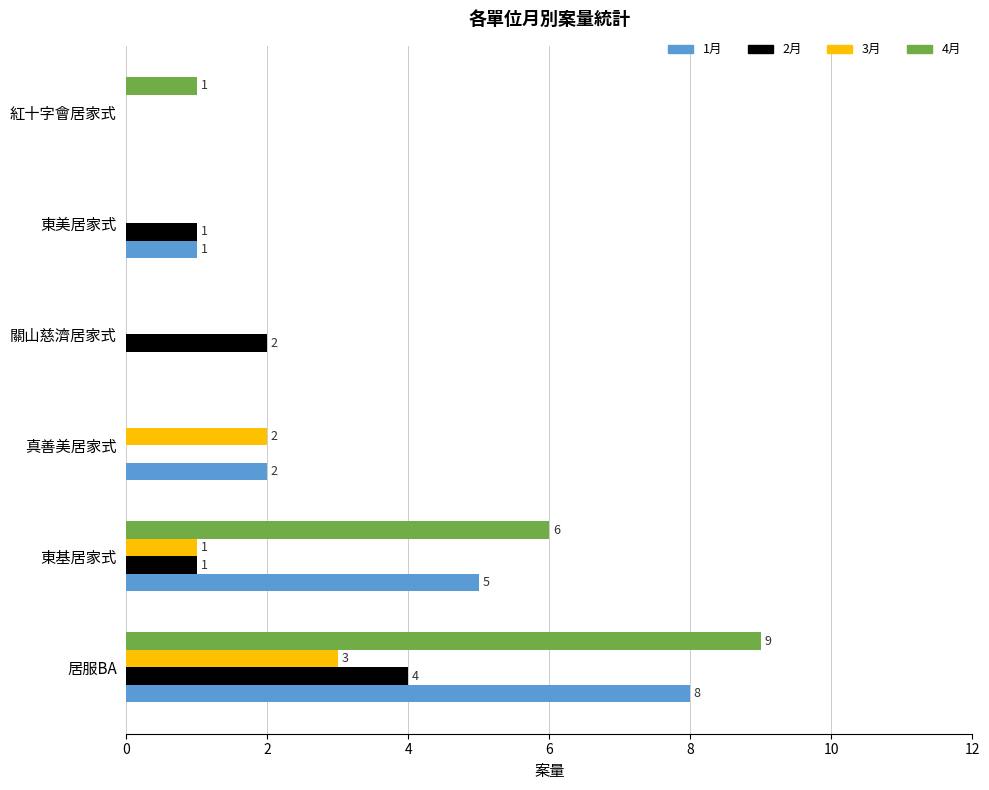

What is the sum of all 1月 values?

16